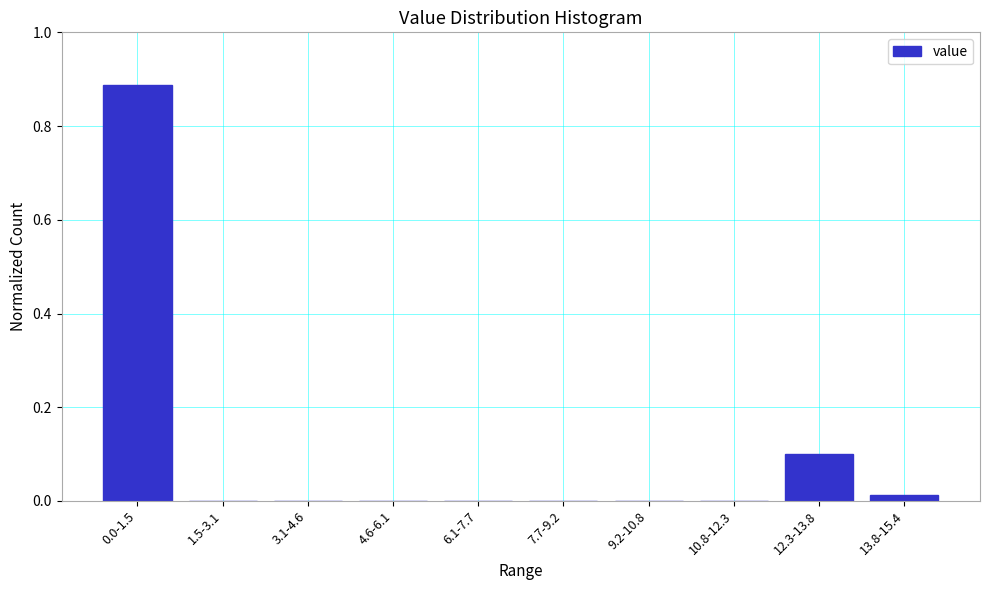

True or false: the data shows 0.1 at 12.3-13.8.

True